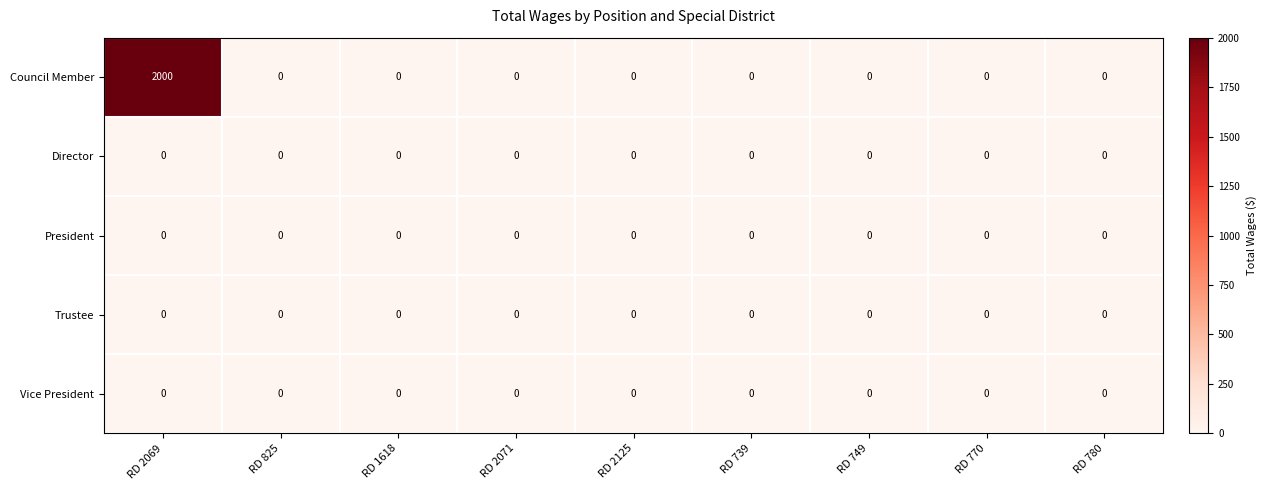

What is the maximum value shown in the chart?

2000